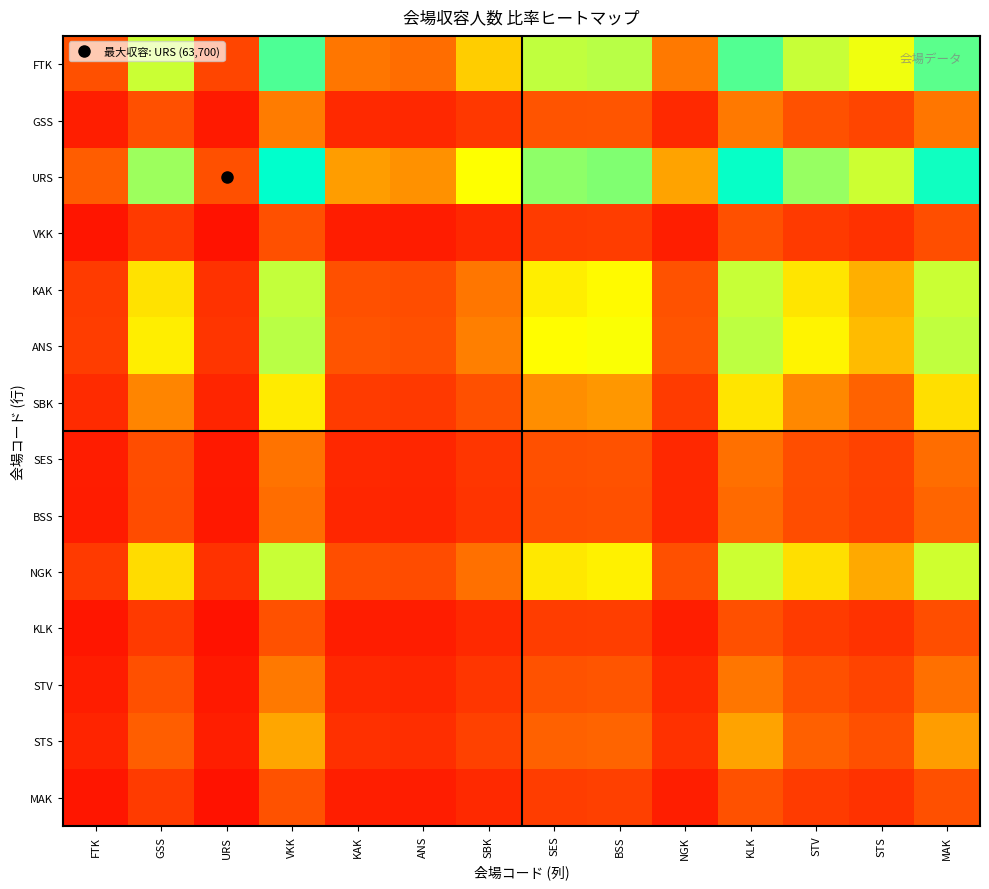

Between SBK and BSS, which is larger?

BSS